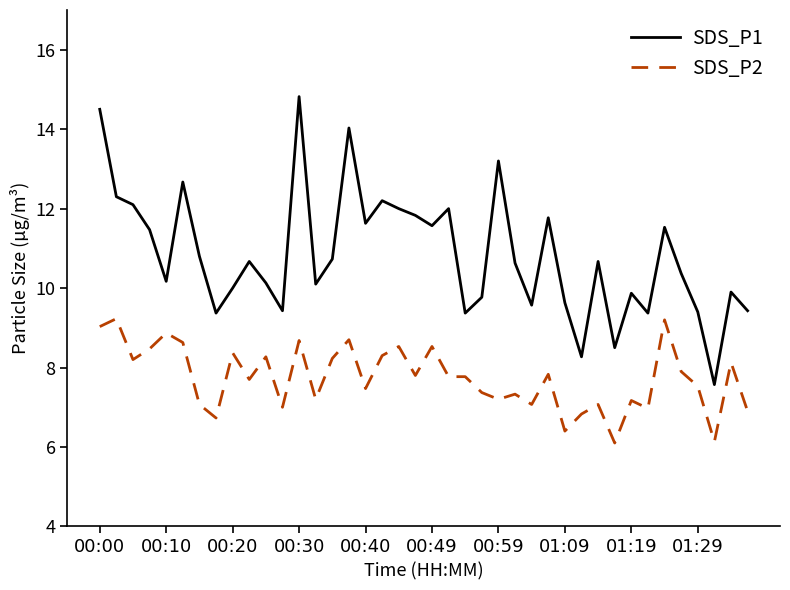

What is the maximum value shown in the chart?

14.8